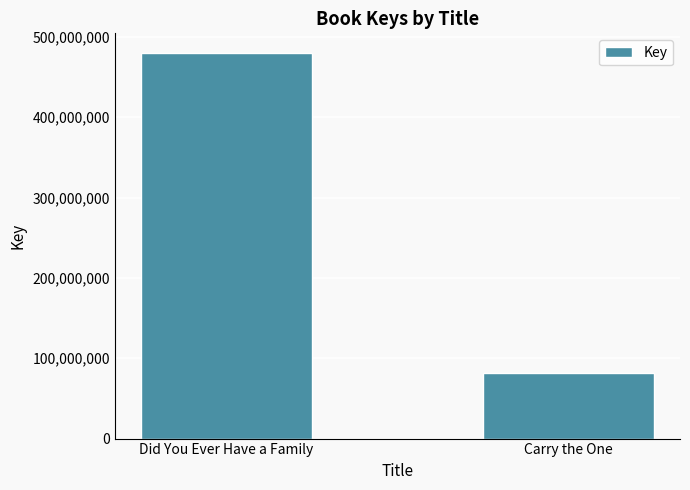

What is the greatest value displayed?

480307069